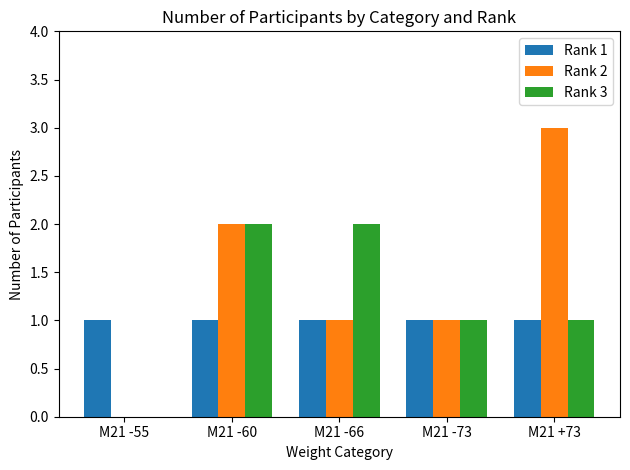

What is the sum of the Rank 1 values at M21 -66 and M21 -60?

2